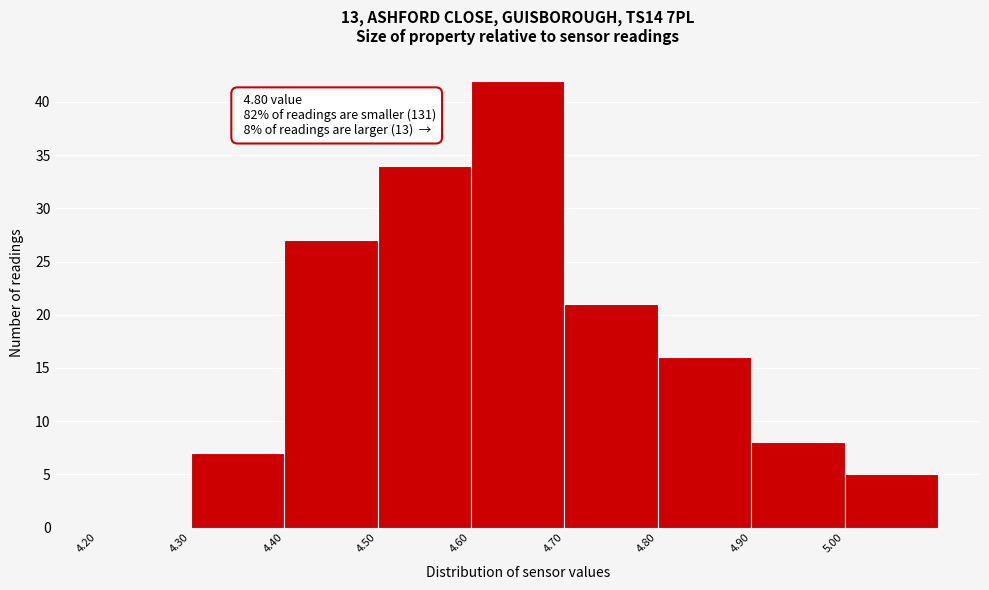

Over which range of the x-axis is the bar tallest?

4.6 to 4.7